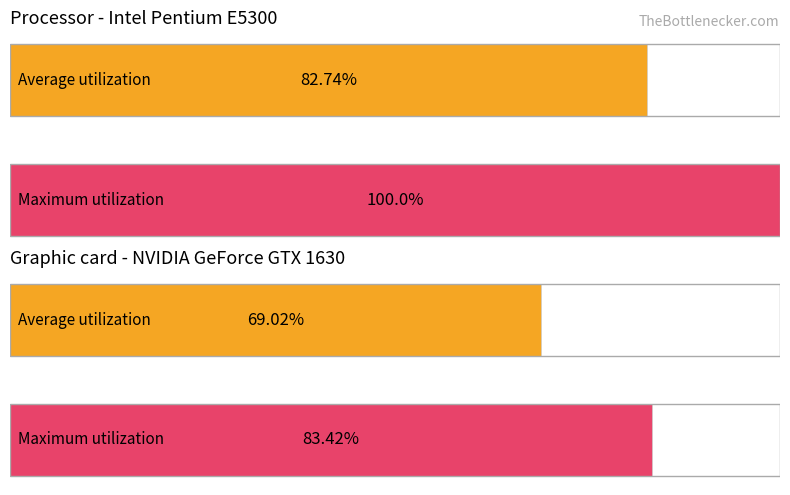

The Average utilization series shows 1.6 at 200. True or false?

False